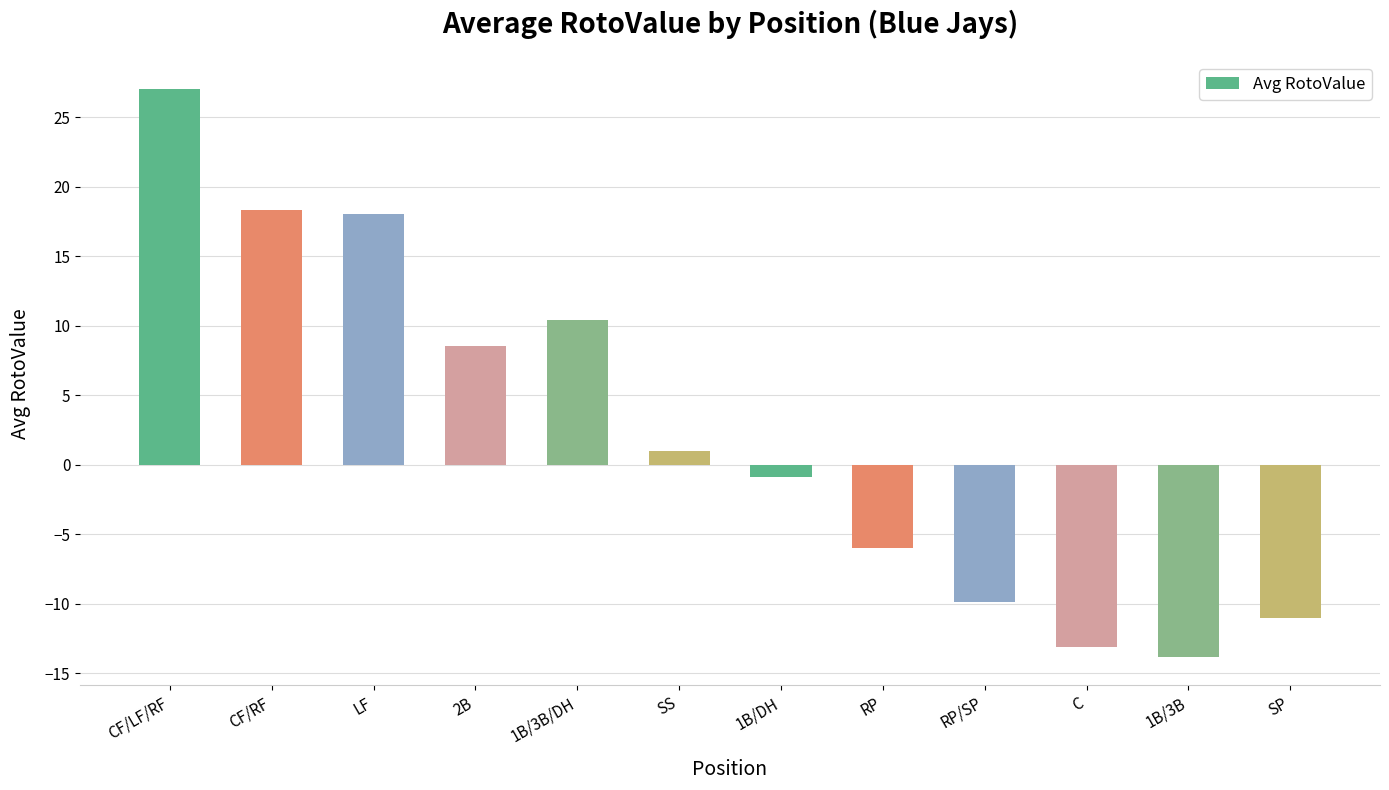

What is the value of the 8th bar from the left?

-6.0